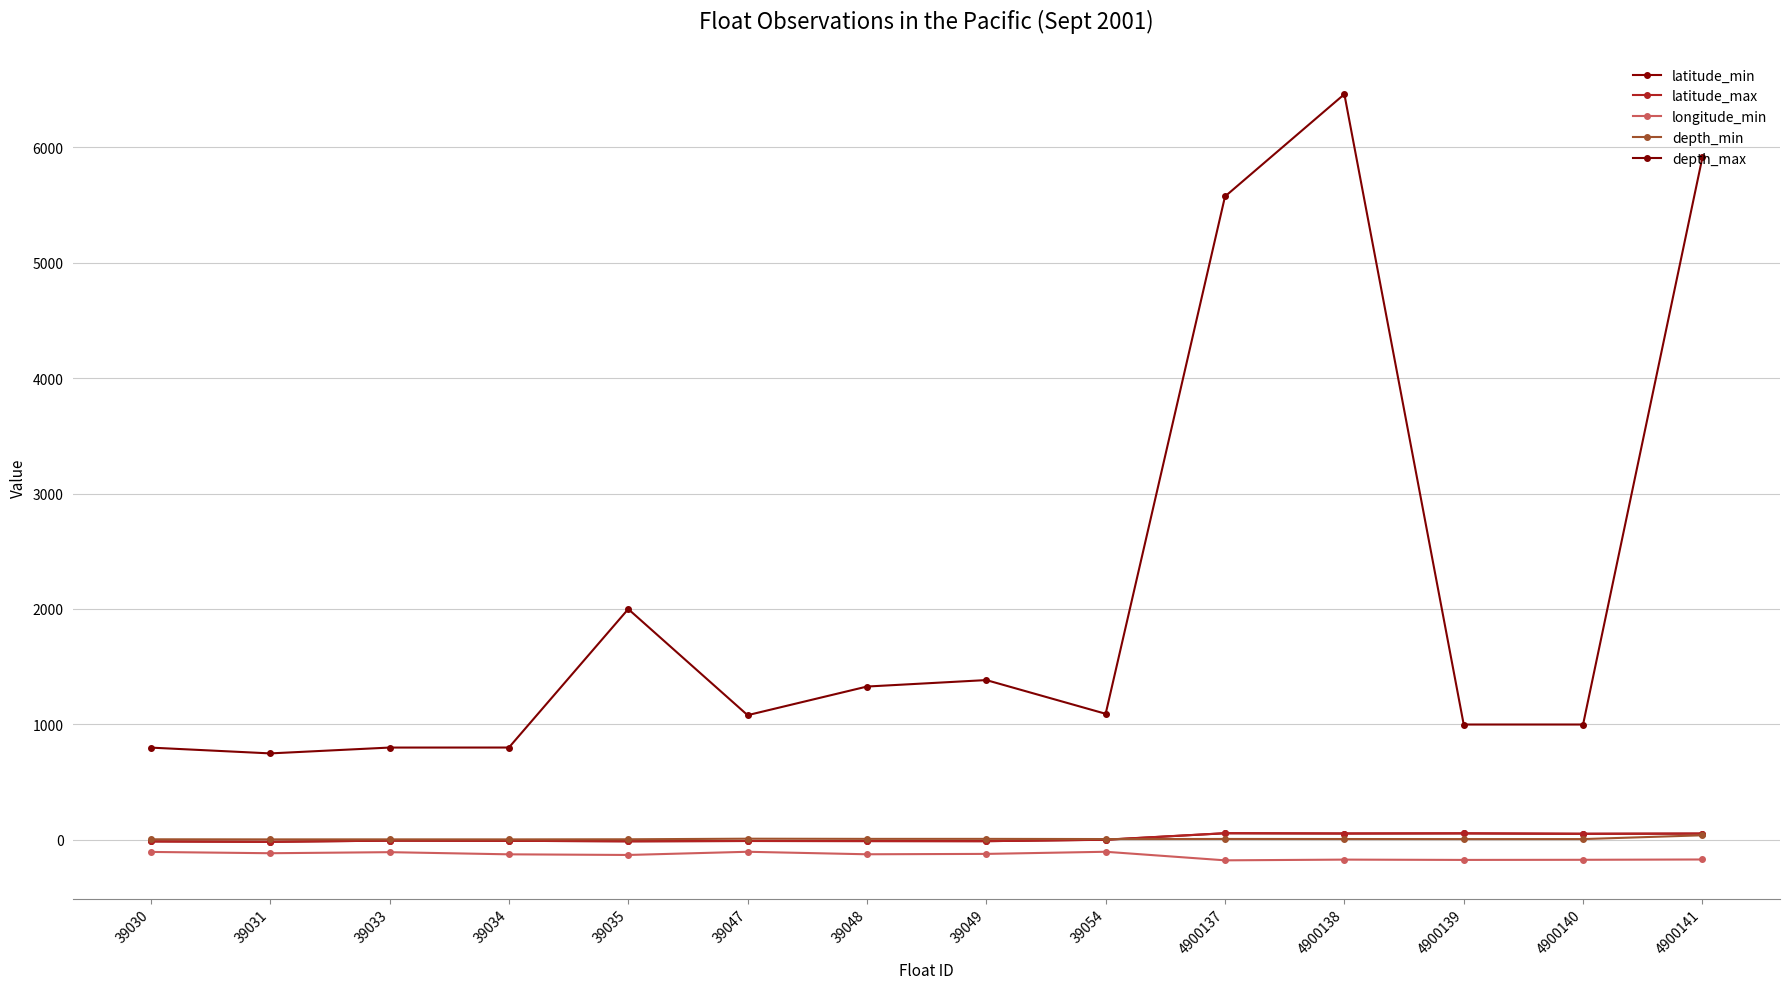

What is the value of the latitude_max point at the 12th from the left?

56.7